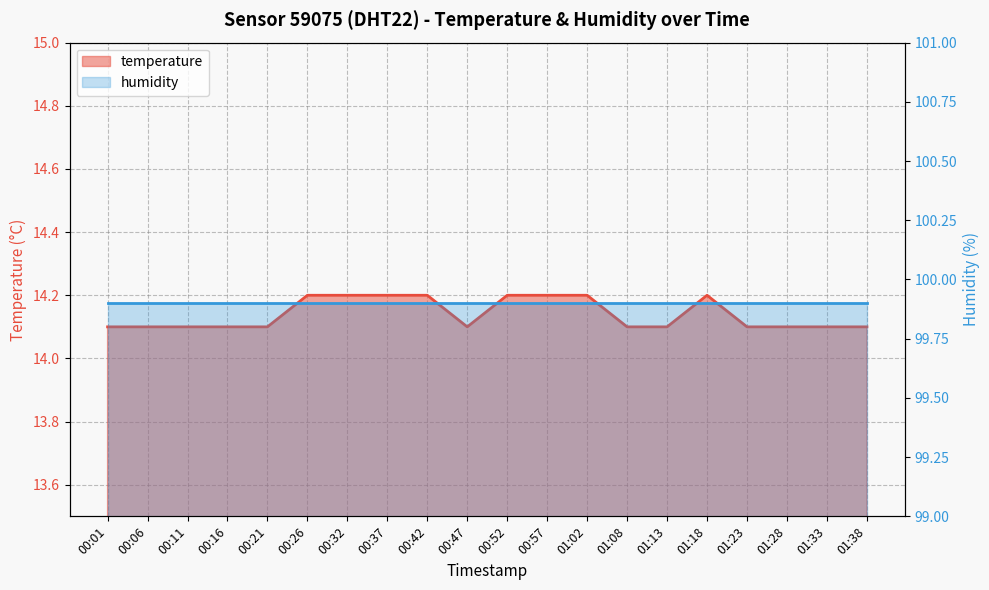

At which category does the chart reach its peak across all series?

00:26